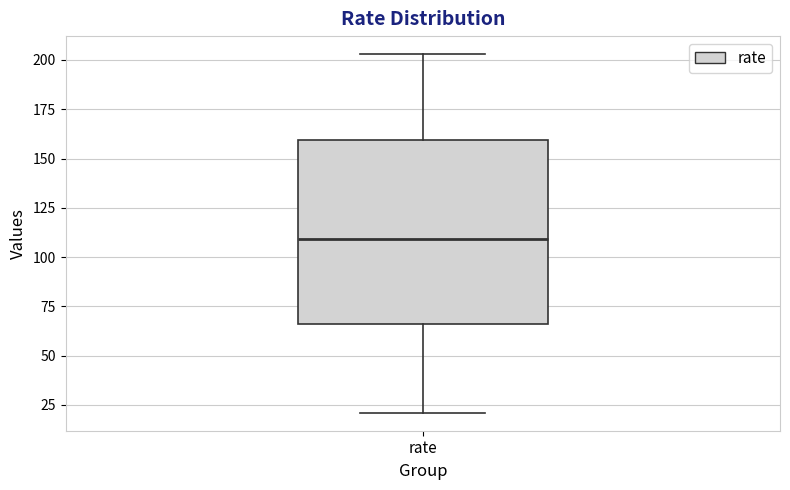

Where does the upper whisker of the box for rate end on the y-axis? The values are not printed on the chart, so give them approximately, as read against the axis.

205